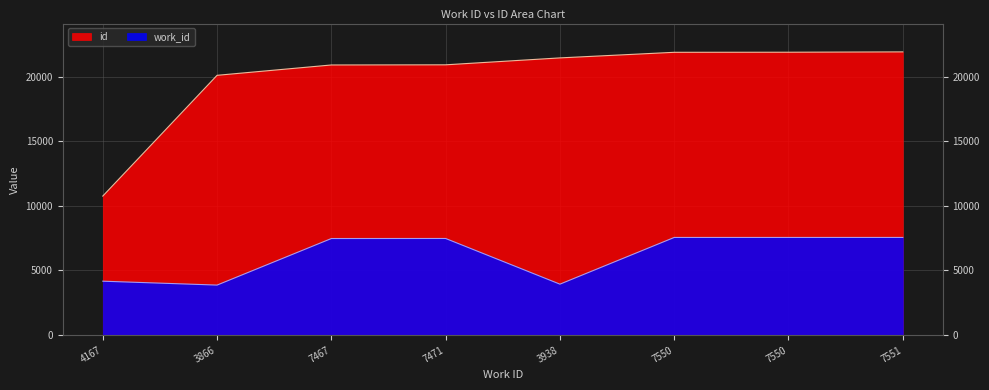

Which series has the largest total across all categories?

id